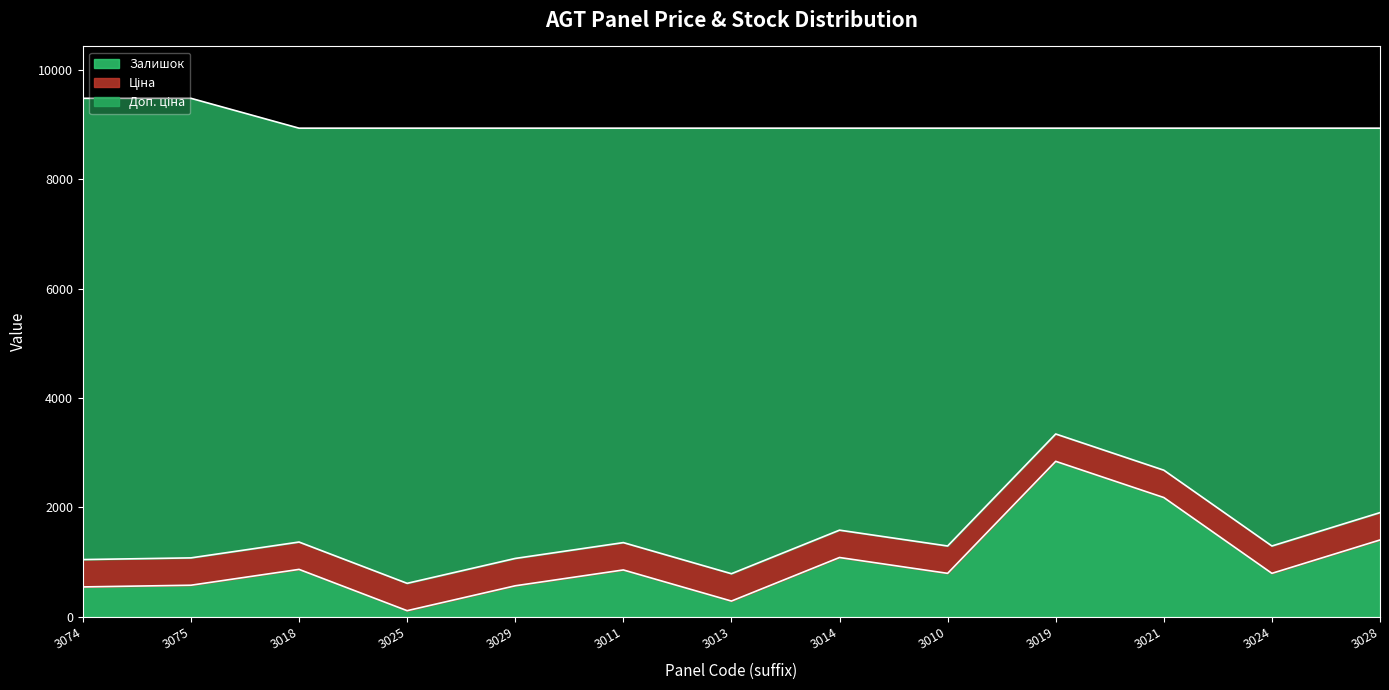

True or false: Ціна and Залишок cross at least once.

False